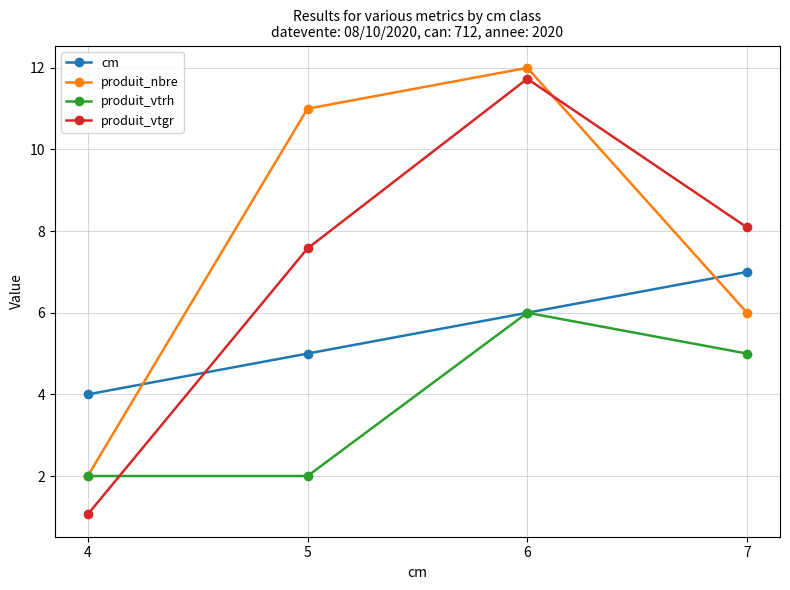

At which category is the sum across all series the highest?

6